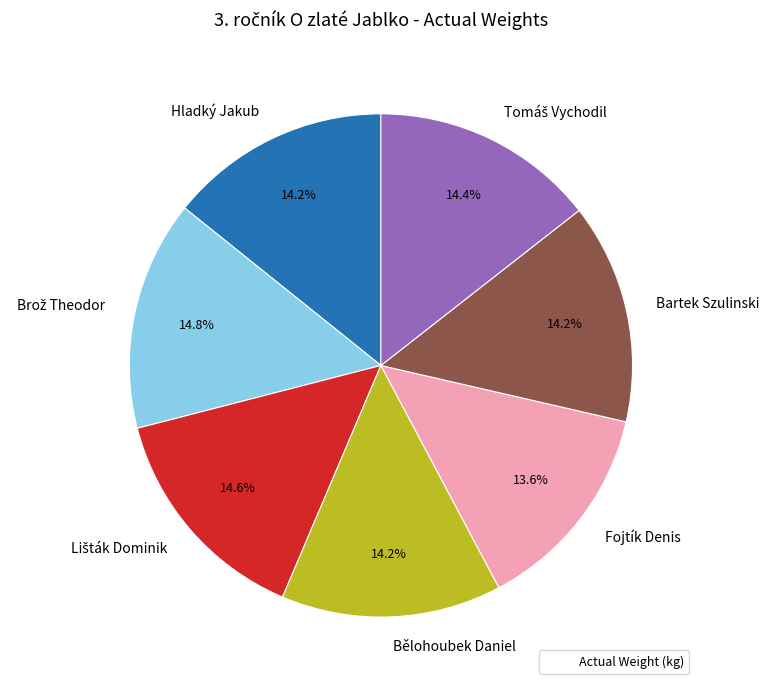

True or false: Bělohoubek Daniel accounts for 14% of the total.

True